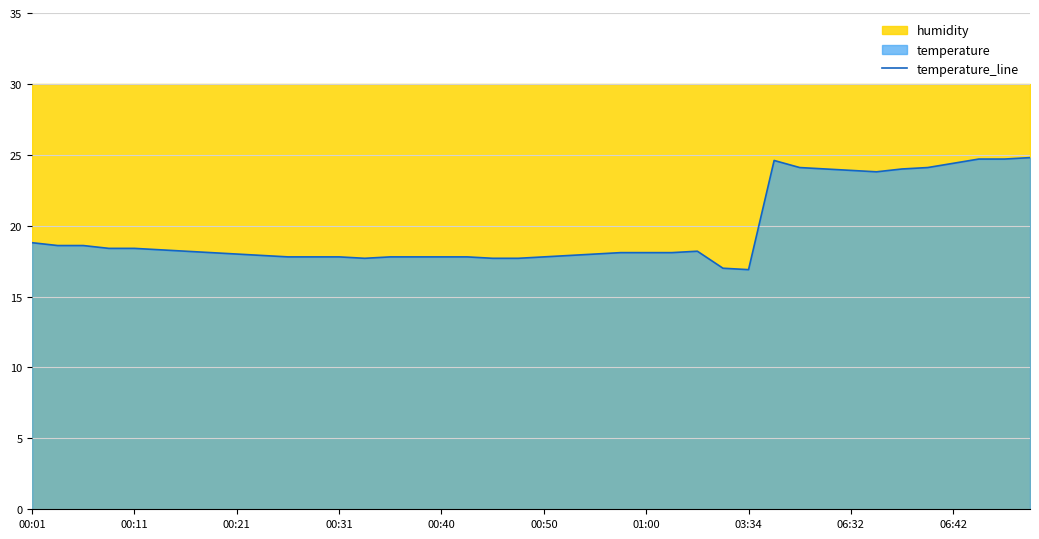

What is the maximum value for temperature_line?

24.8